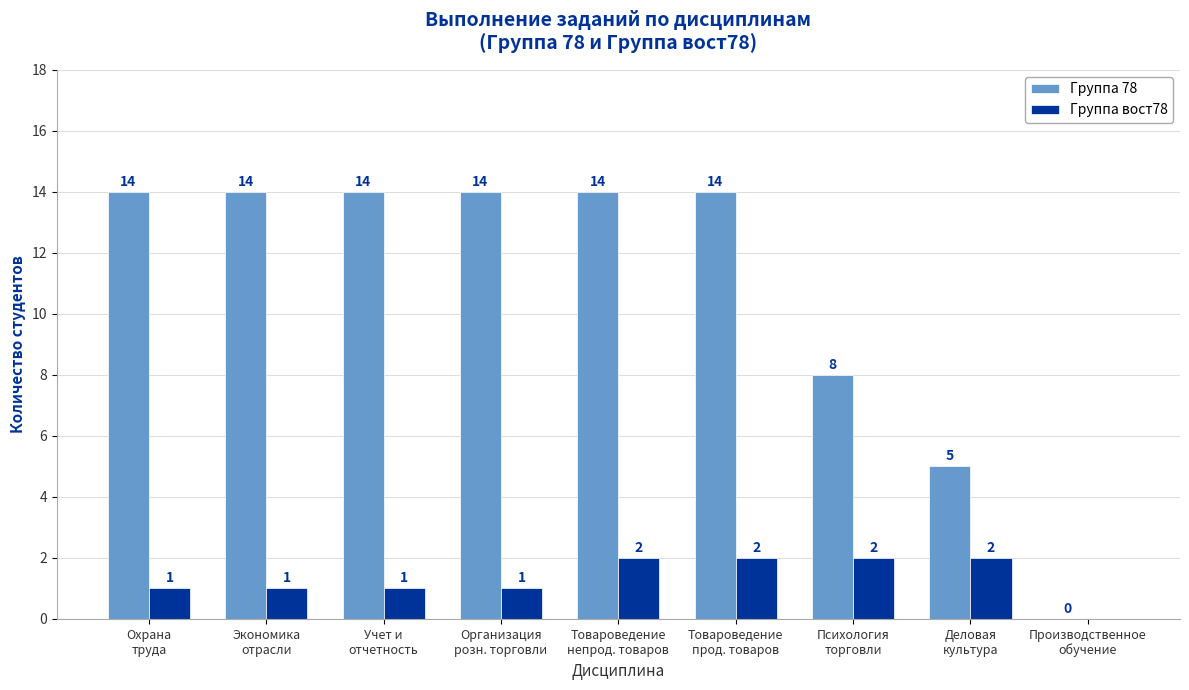

Is the value of Группа вост78 at Учет и
отчетность greater than the value of Группа 78 at Охрана
труда?

No